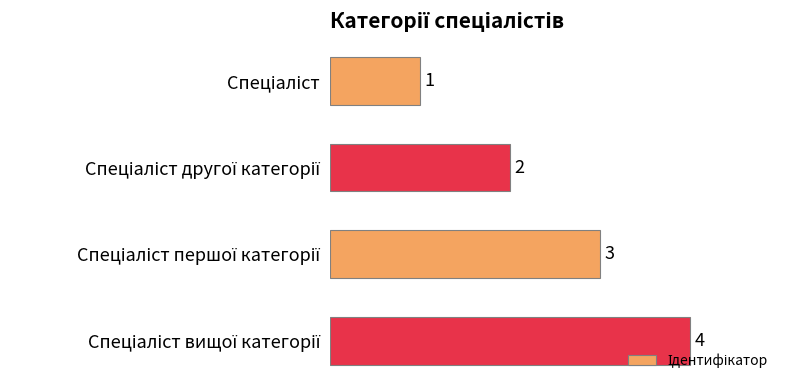

What is the value of the 2nd bar from the top?

2